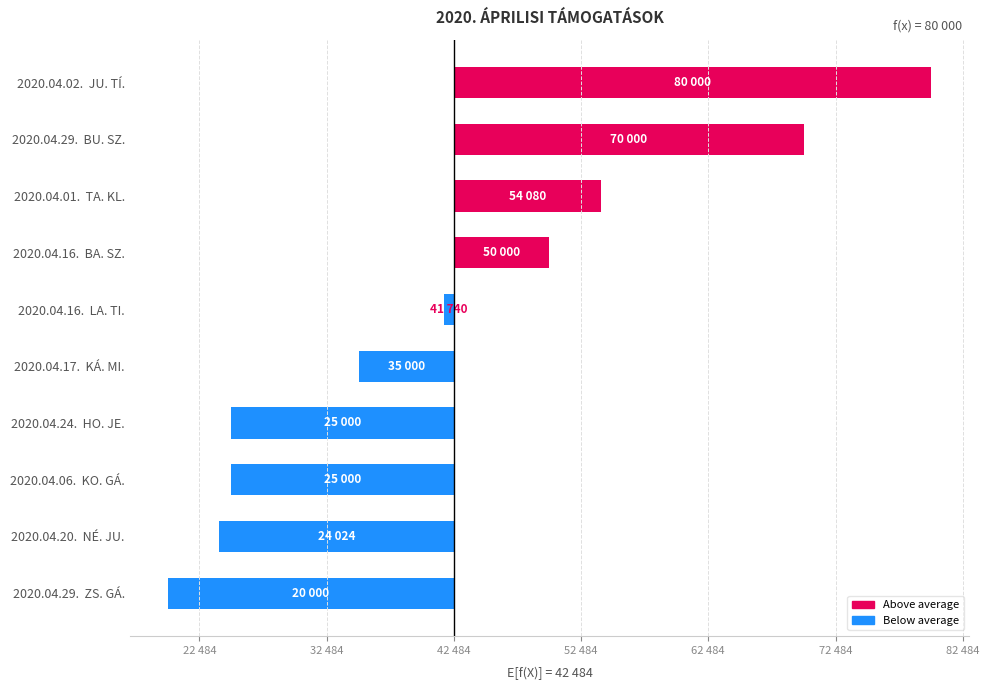

Are the bars horizontal?

Yes